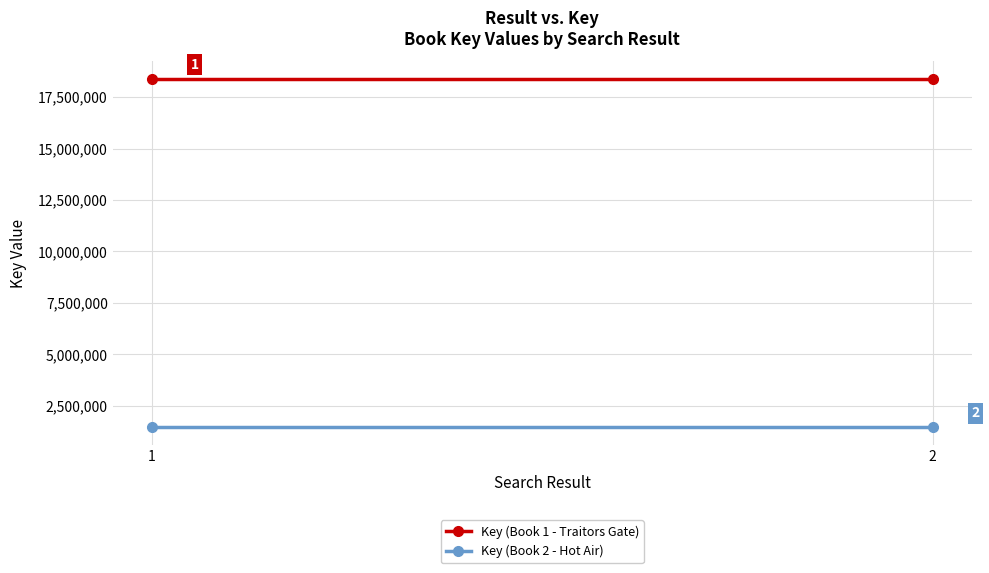

At 1, list the series in order from largest to smallest.

Key (Book 1 - Traitors Gate), Key (Book 2 - Hot Air)